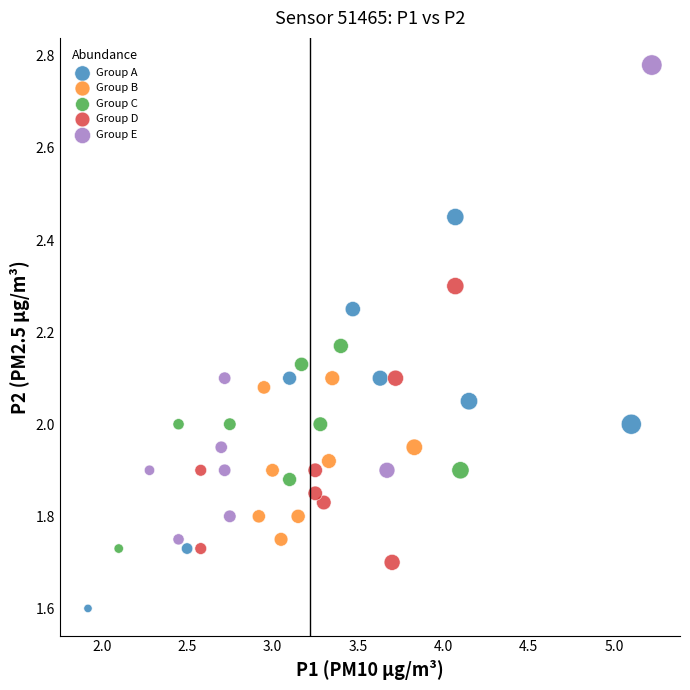

Which series reaches the maximum Y coordinate?

Group E